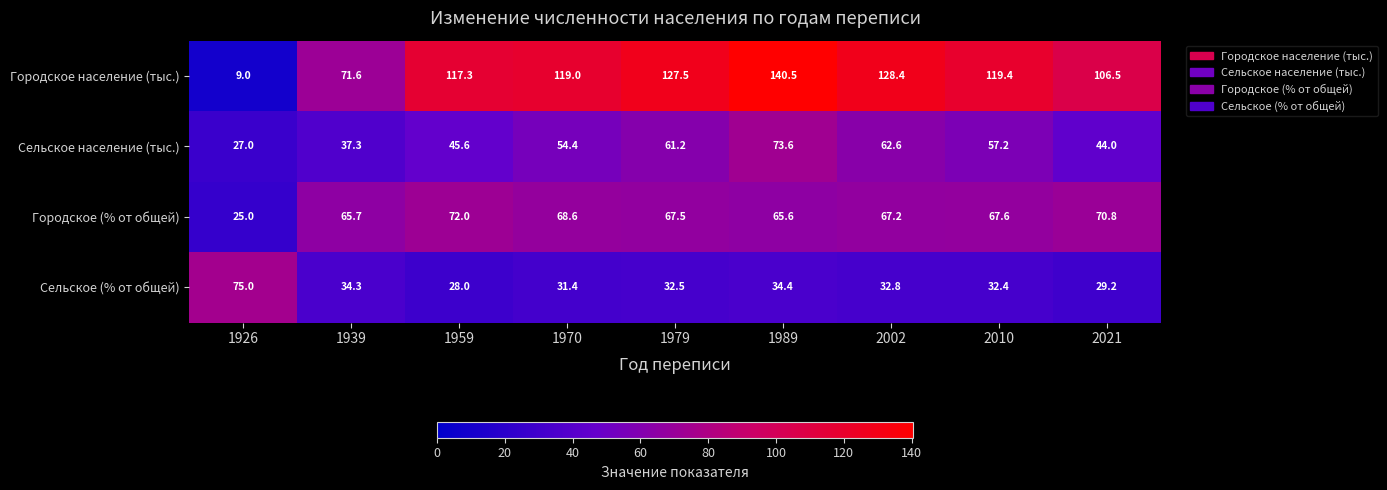

What is the spread (max minus min) of values at 1970?

87.6